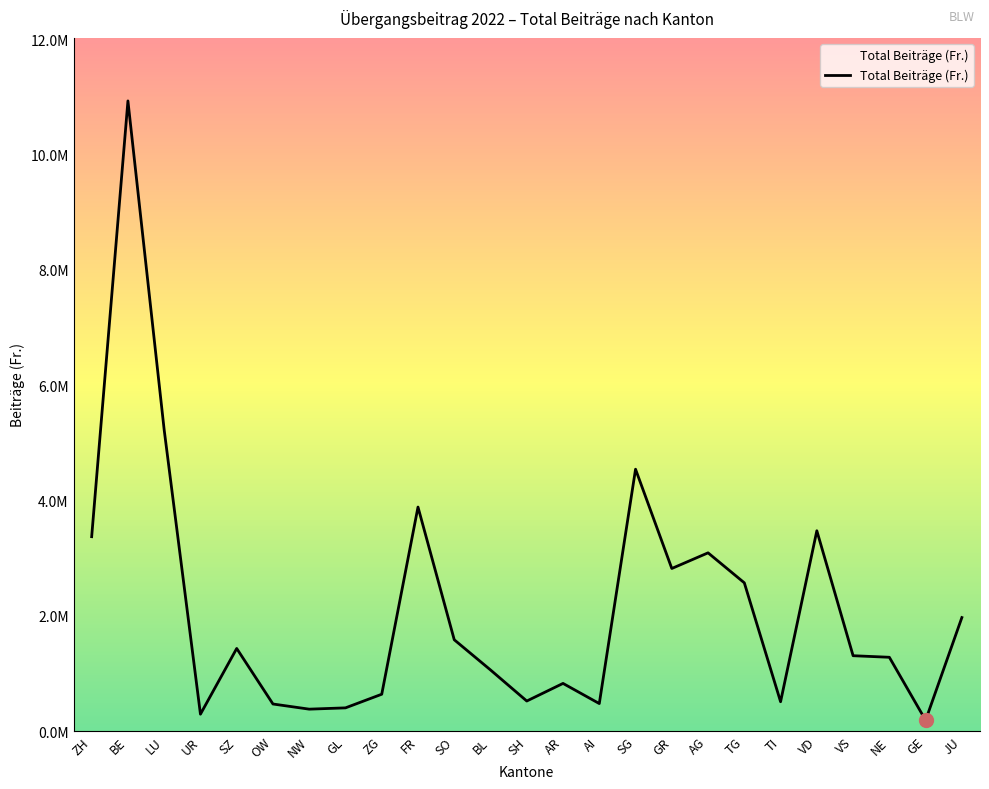

Rank the categories by value from highest to lowest.

BE, LU, SG, FR, VD, ZH, AG, GR, TG, JU, SO, SZ, VS, NE, BL, AR, ZG, SH, TI, AI, OW, GL, NW, UR, GE